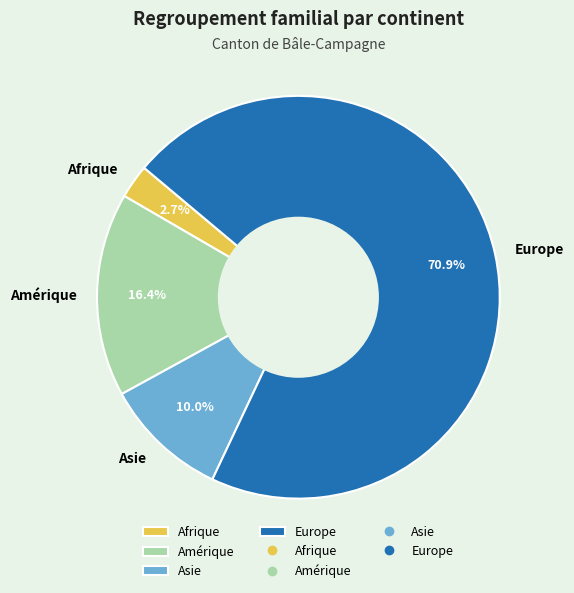

Does Europe account for over 50% of the chart?

Yes